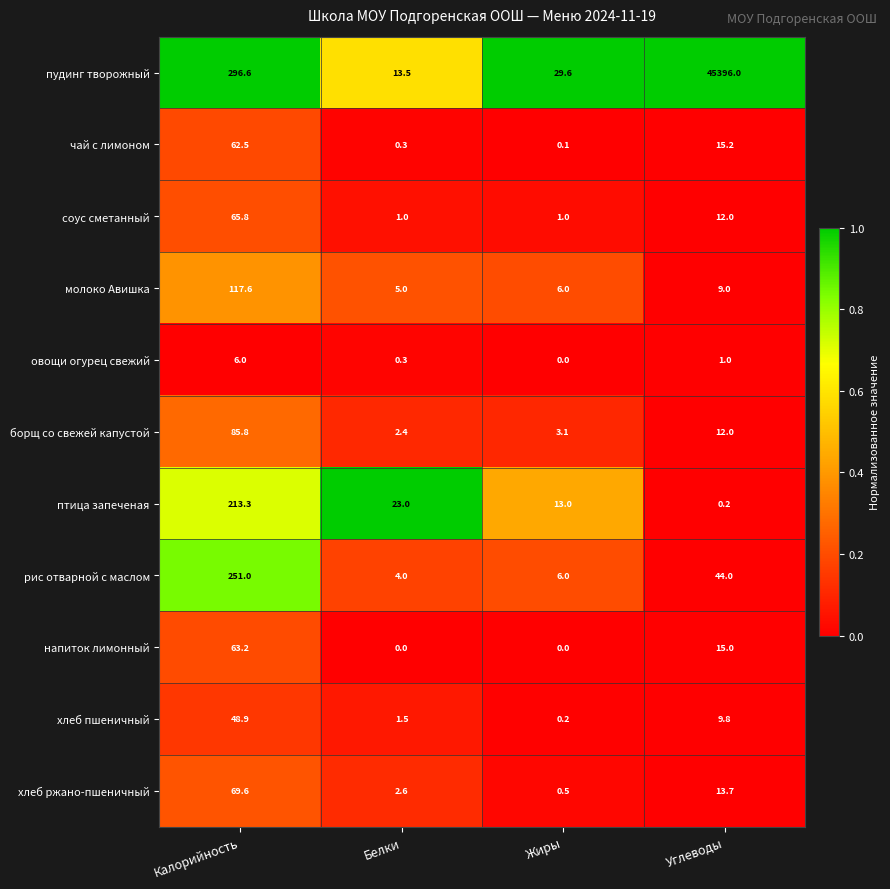

Which series has the largest total across all categories?

пудинг творожный